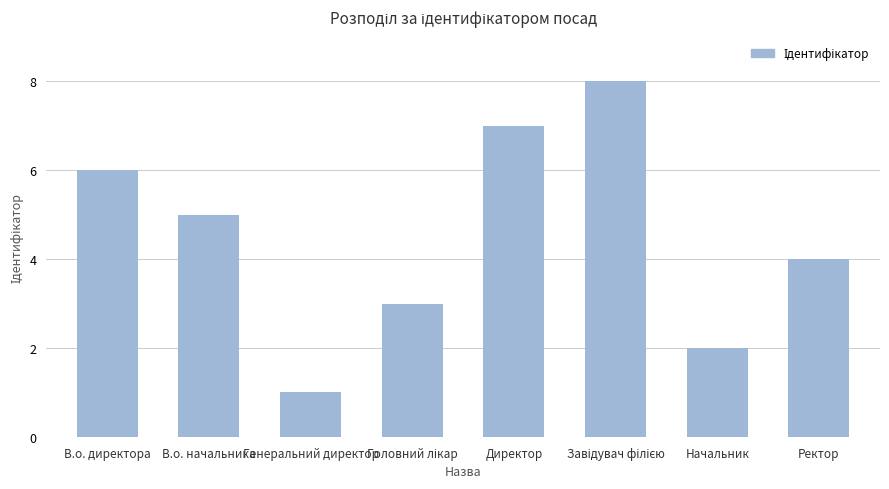

What is the difference between the maximum and minimum values?

7